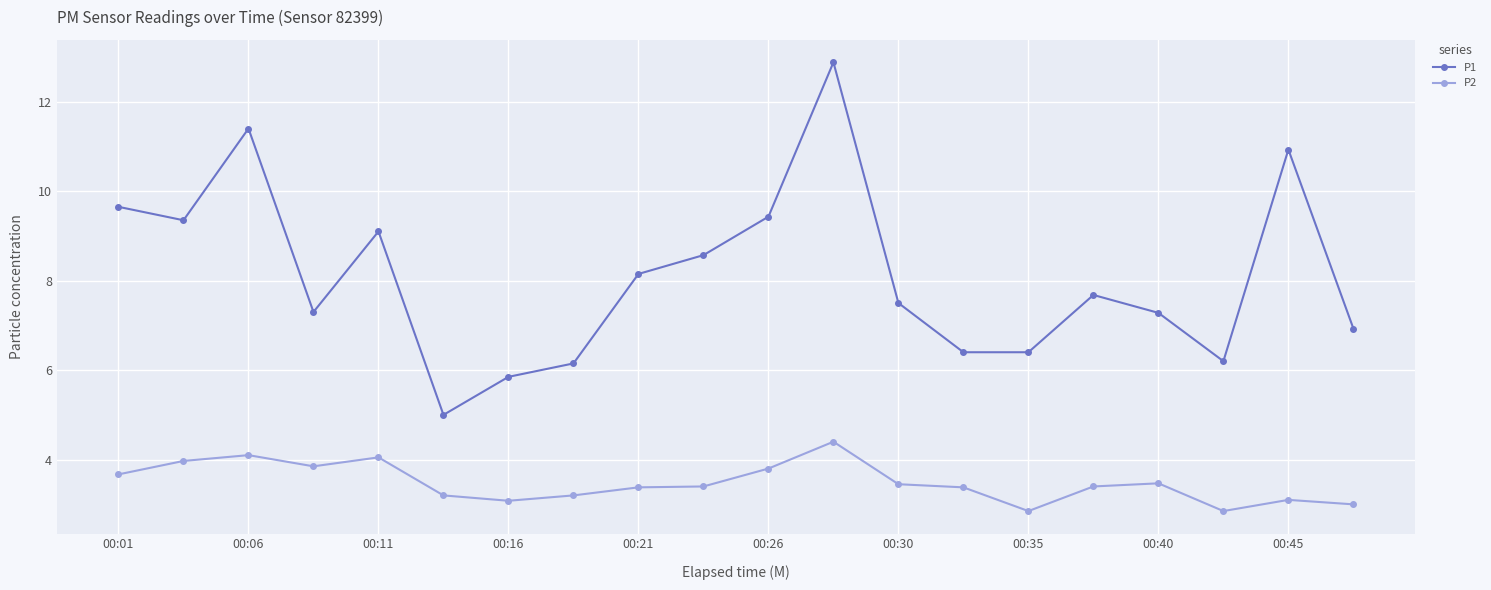

True or false: P2 and P1 cross at least once.

False